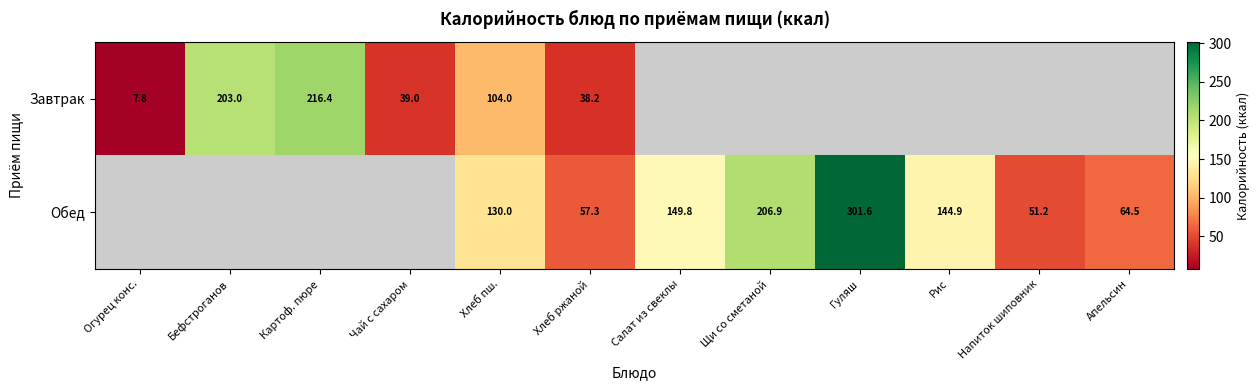

The value of Обед at Рис is 48.0. True or false?

False